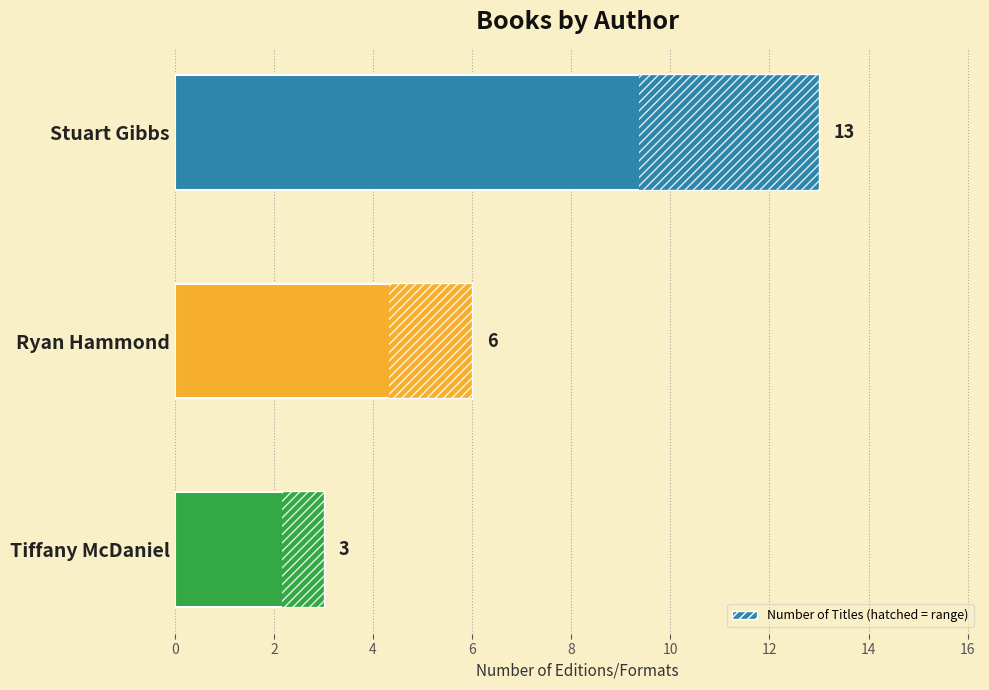

The chart shows a value of 13 at Stuart Gibbs. True or false?

True